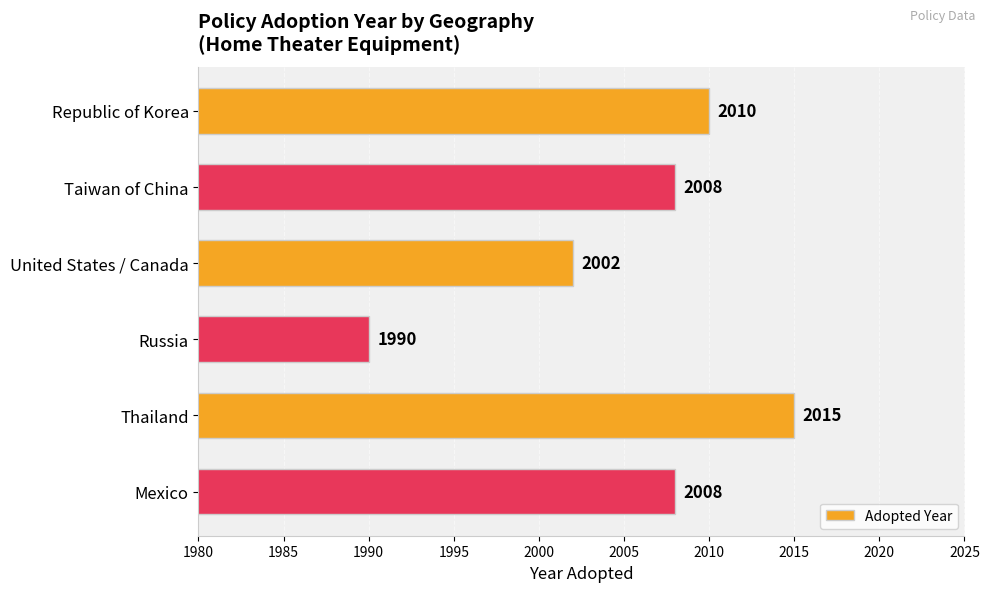

Where is the data nearest to the value 2002?

United States / Canada